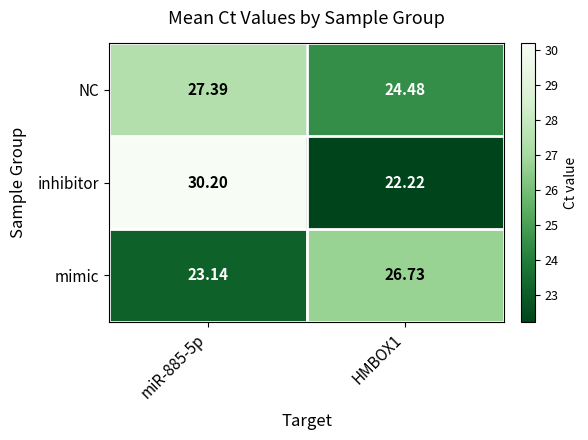

At how many categories does at least one series exceed 29?

1